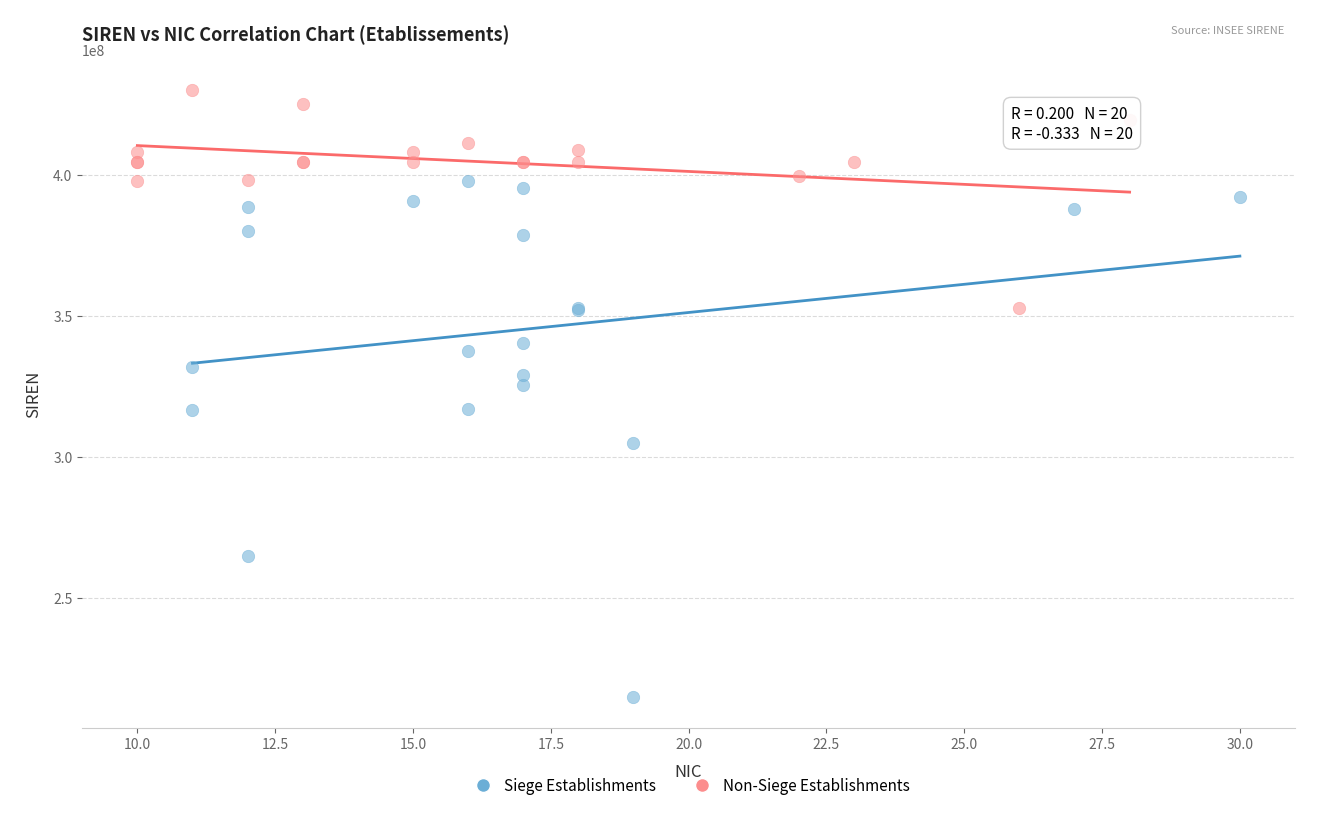

Which series contains the highest Y value?

Non-Siege Establishments